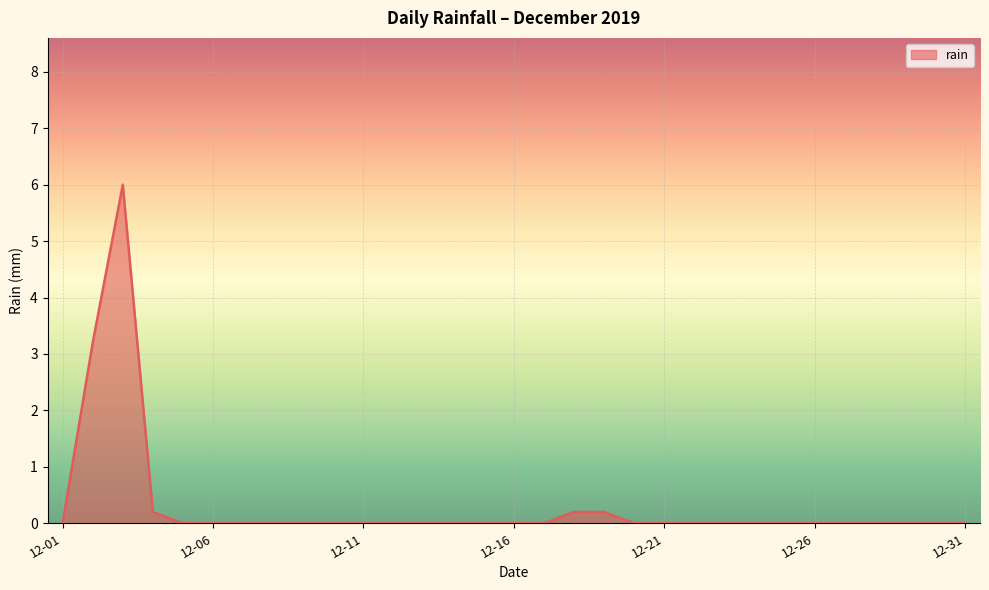

What is the greatest value displayed?

6.0